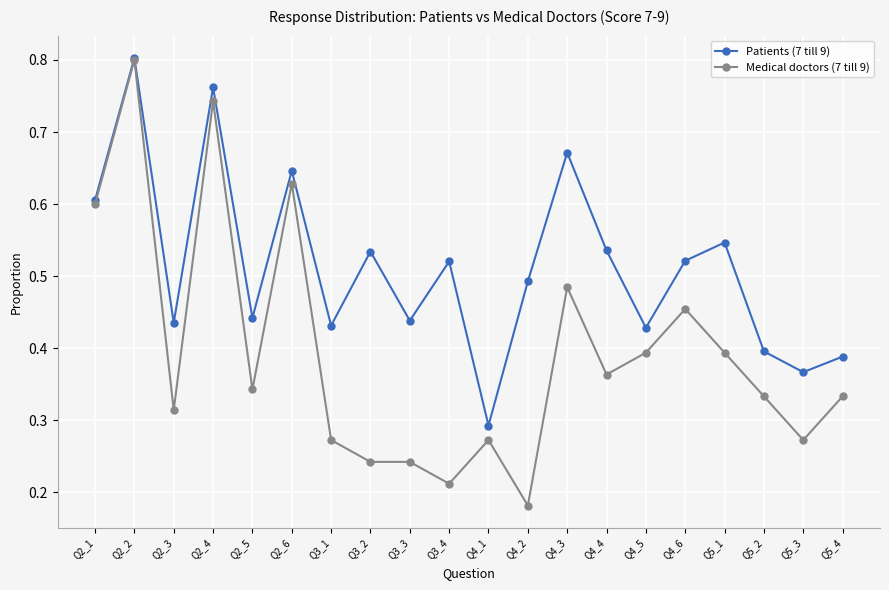

Between Q4_4 and Q5_3, which series saw the biggest shift?

Patients (7 till 9)